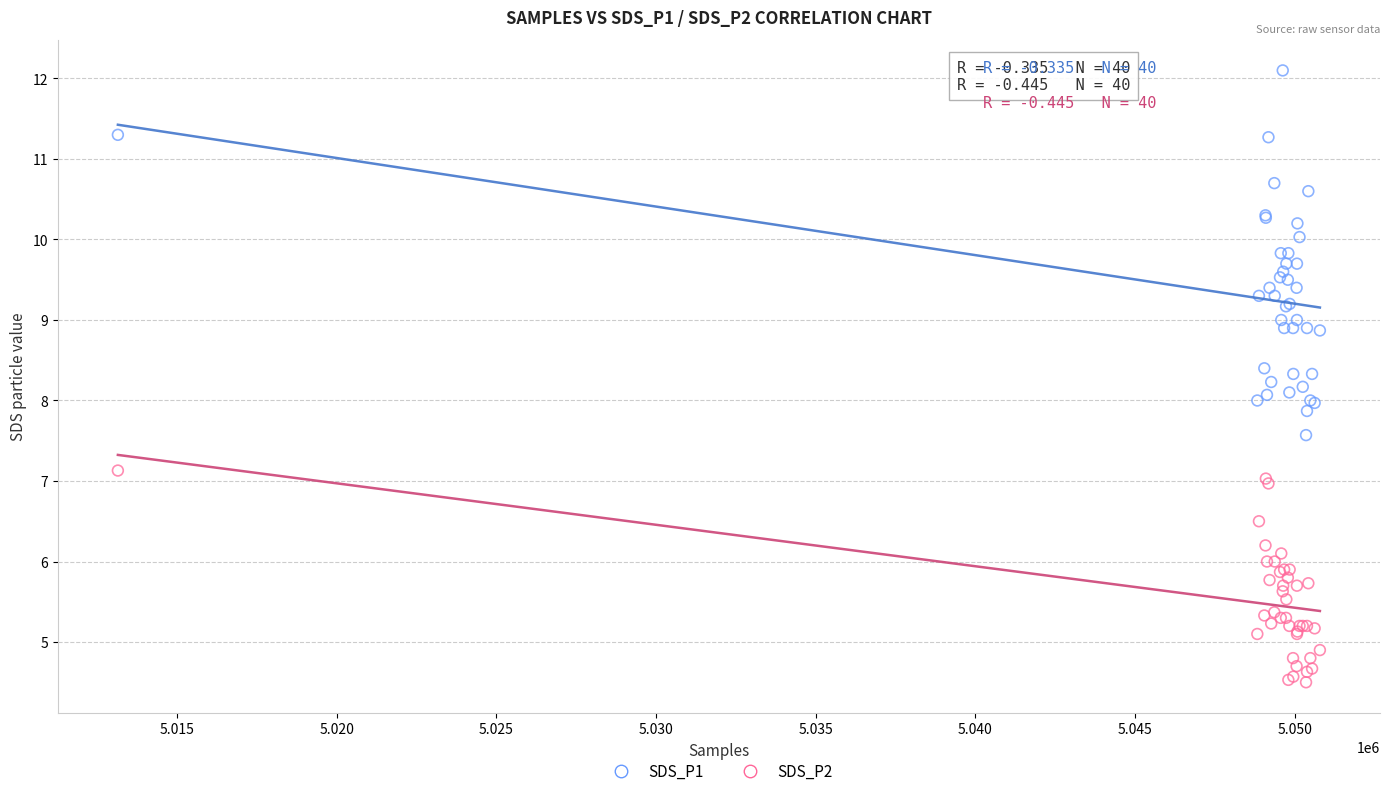

Which series has the largest Y range (max minus min)?

SDS_P1